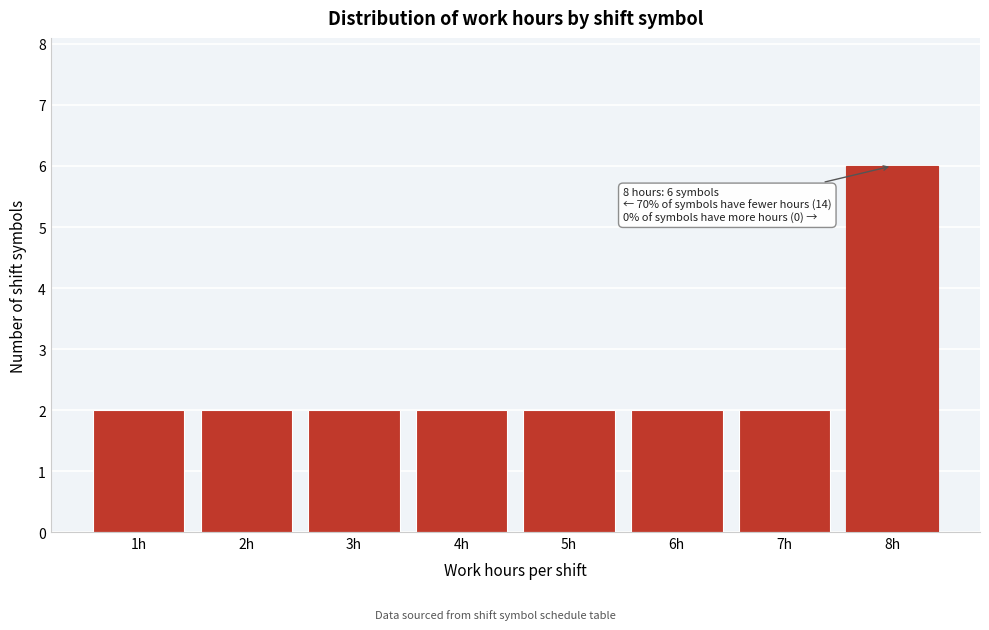

Reading right to left, what are all the values shown in this chart?

8h=6	7h=2	6h=2	5h=2	4h=2	3h=2	2h=2	1h=2